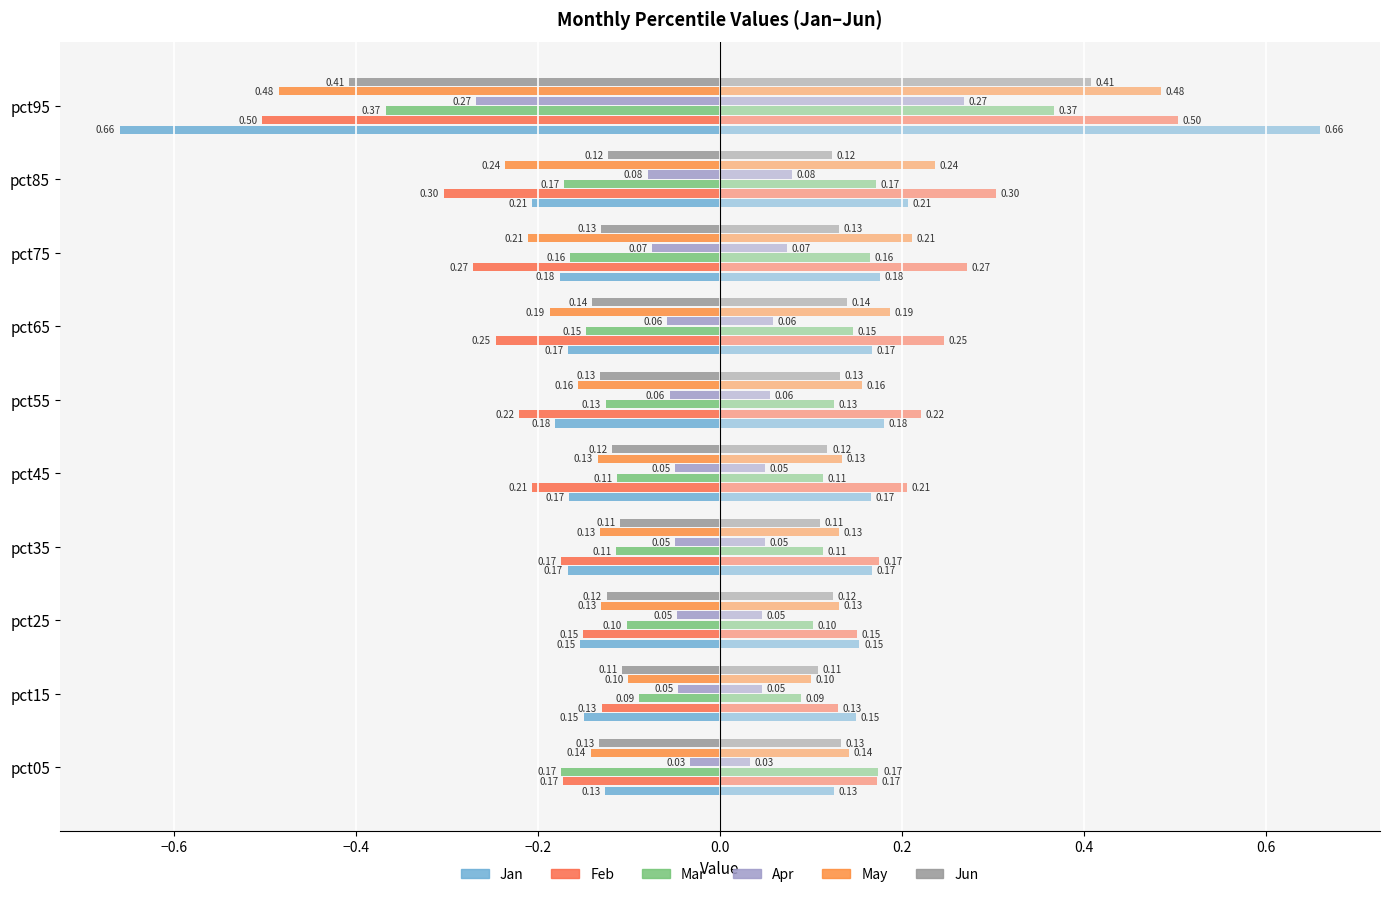

True or false: Jun has a value of -0.2 at pct65.

False